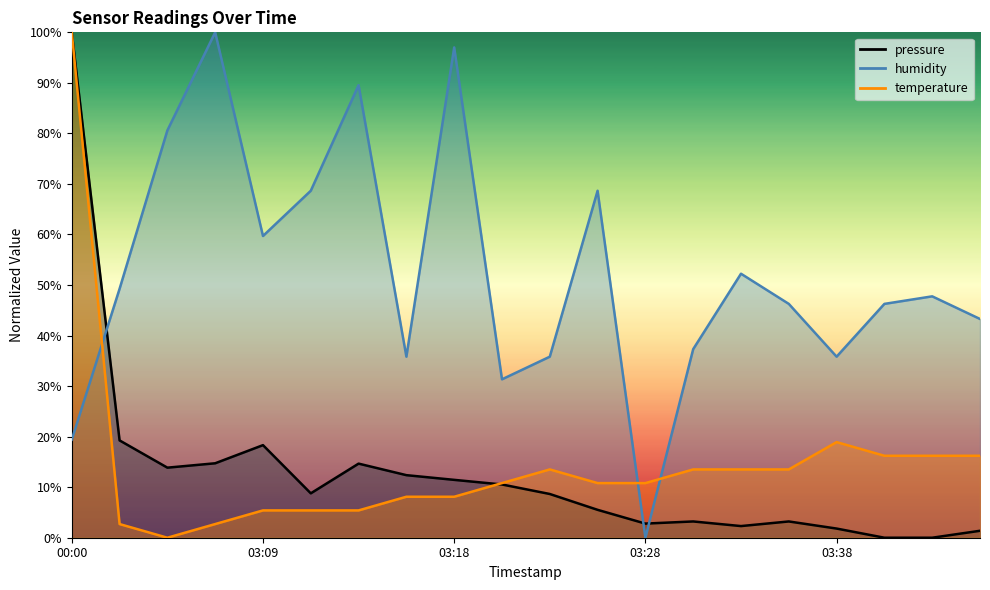

Is it true that temperature equals 8.1 at 2022-10-17T03:16:26?

True